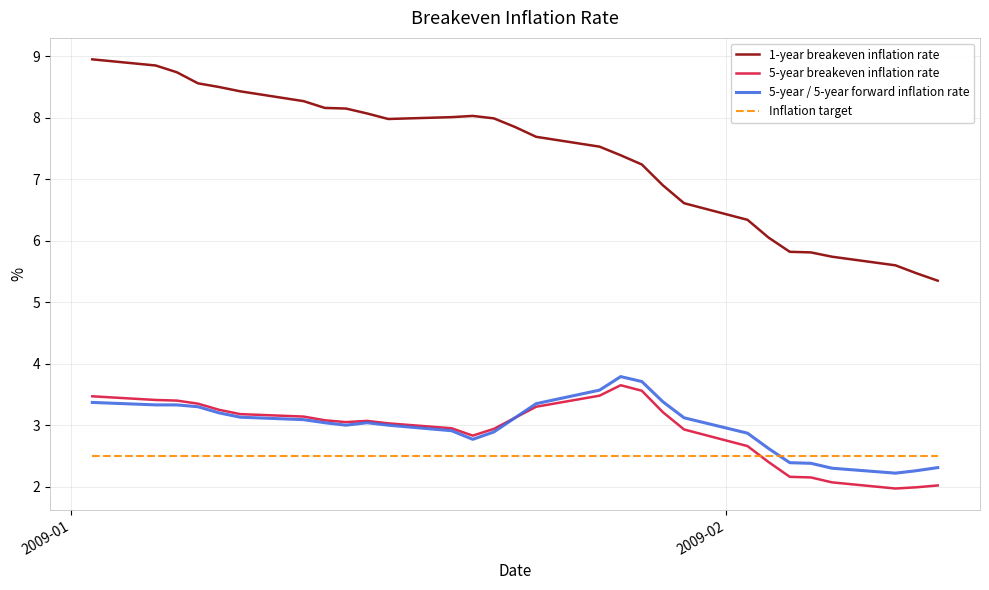

Which series has the largest range (max minus min)?

1-year breakeven inflation rate